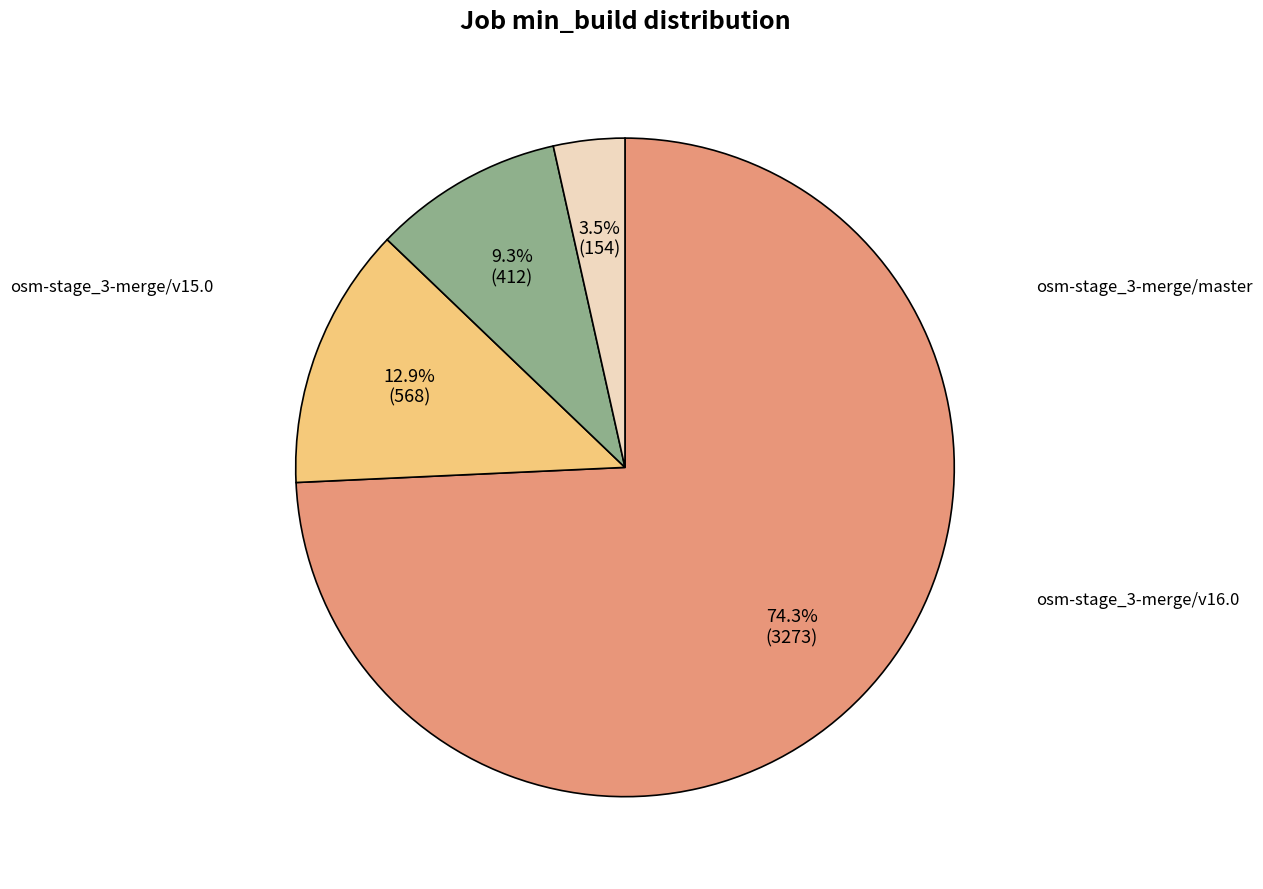

Does any single category account for the majority?

Yes